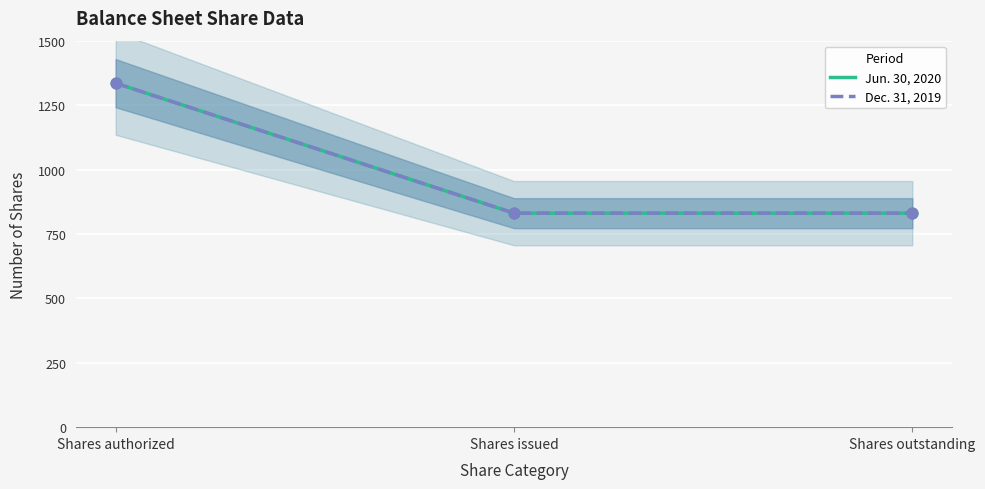

Which series contains the highest Y value?

Jun. 30, 2020